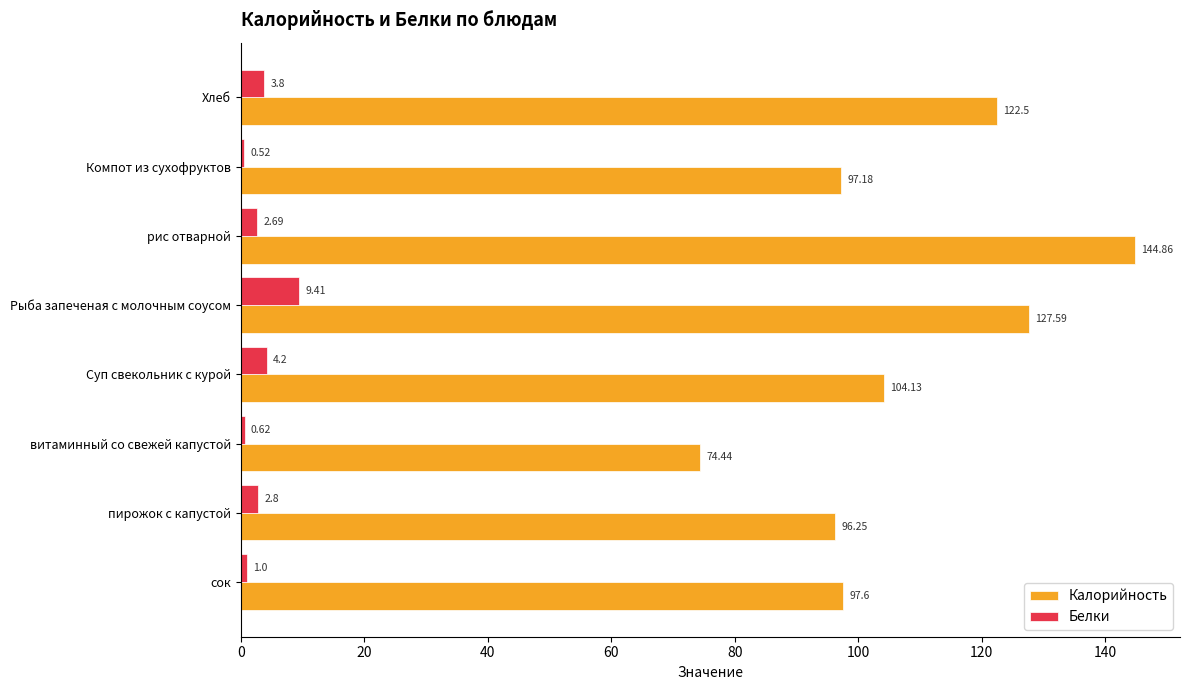

At which label does Калорийность reach its peak?

рис отварной